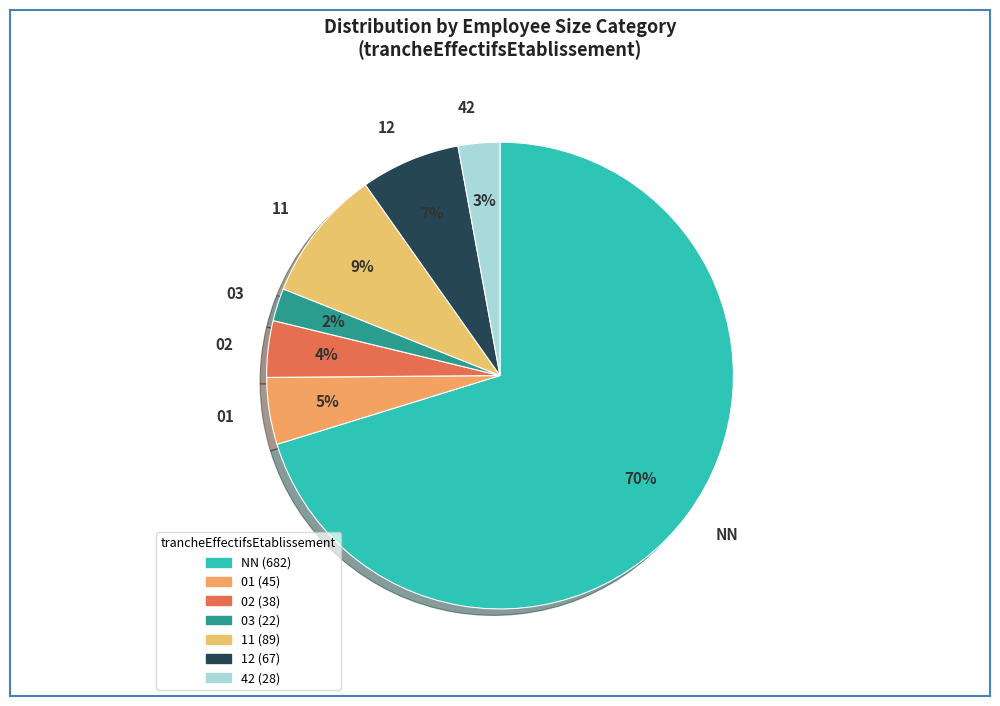

Which slice is the largest?

NN